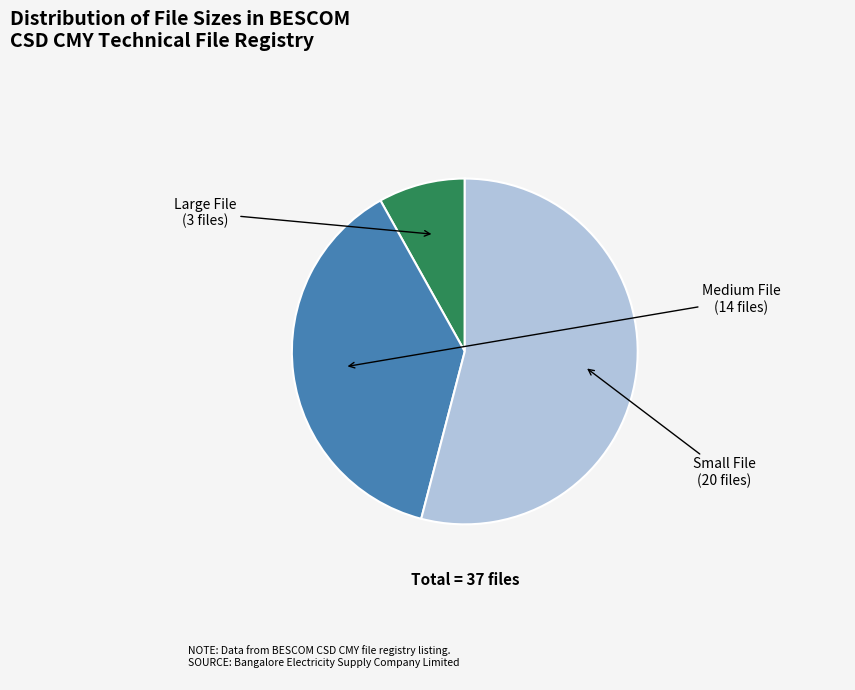

Does any single category account for the majority?

Yes